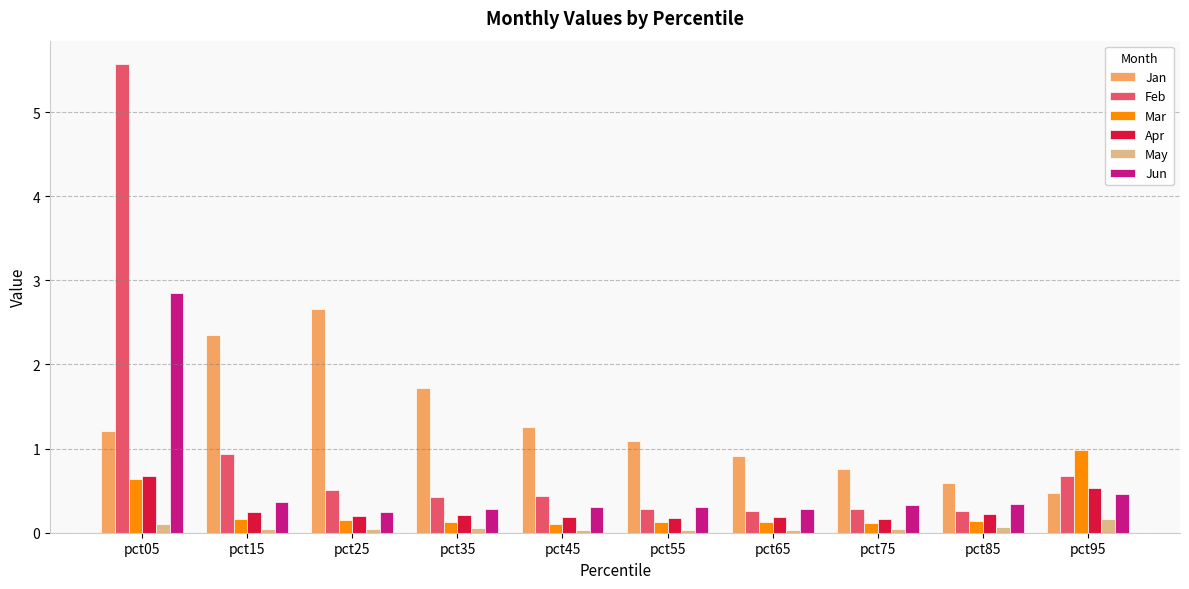

At which label is Feb closest to 2?

pct15